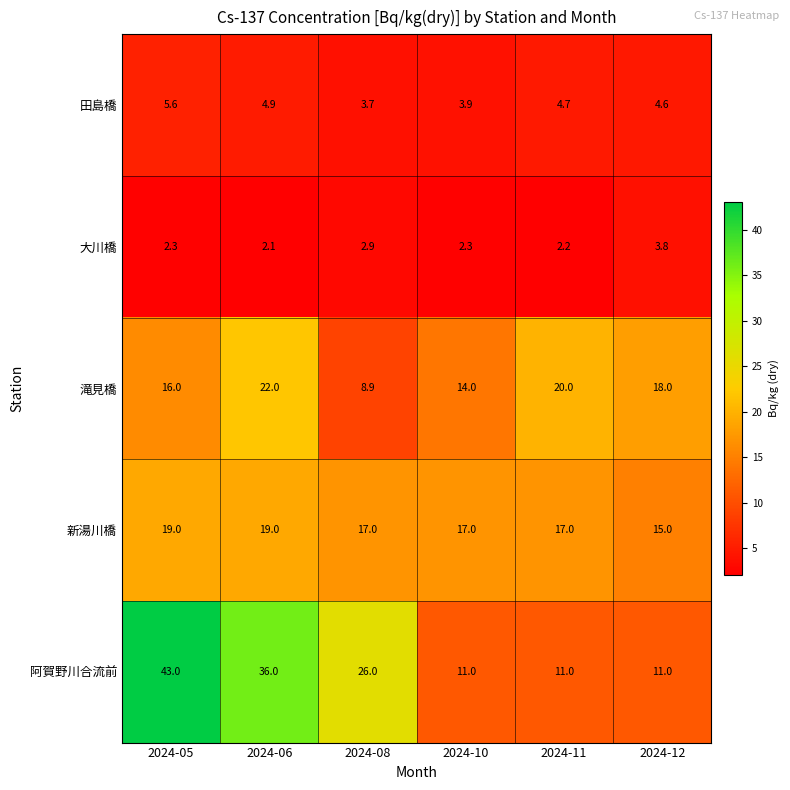

True or false: 滝見橋 has a value of 6.7 at 2024-11.

False